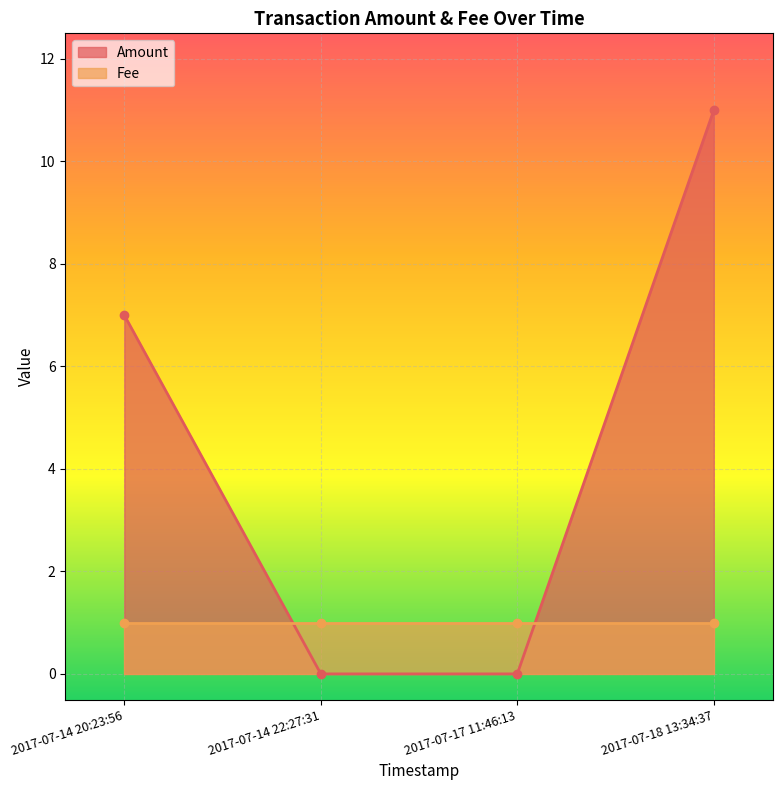

What is the difference between the maximum and minimum values?

11